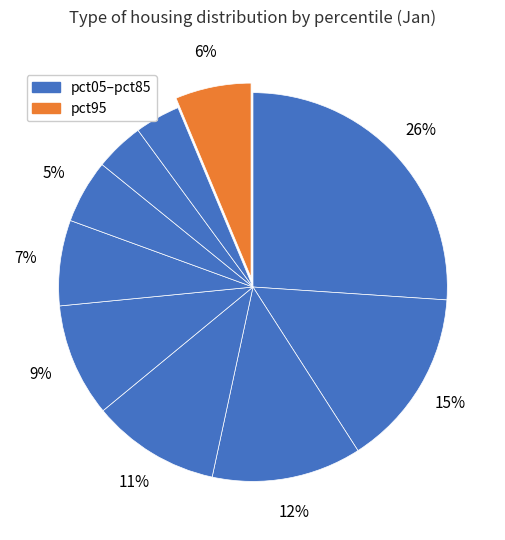

Count the number of slices in the pie.

10